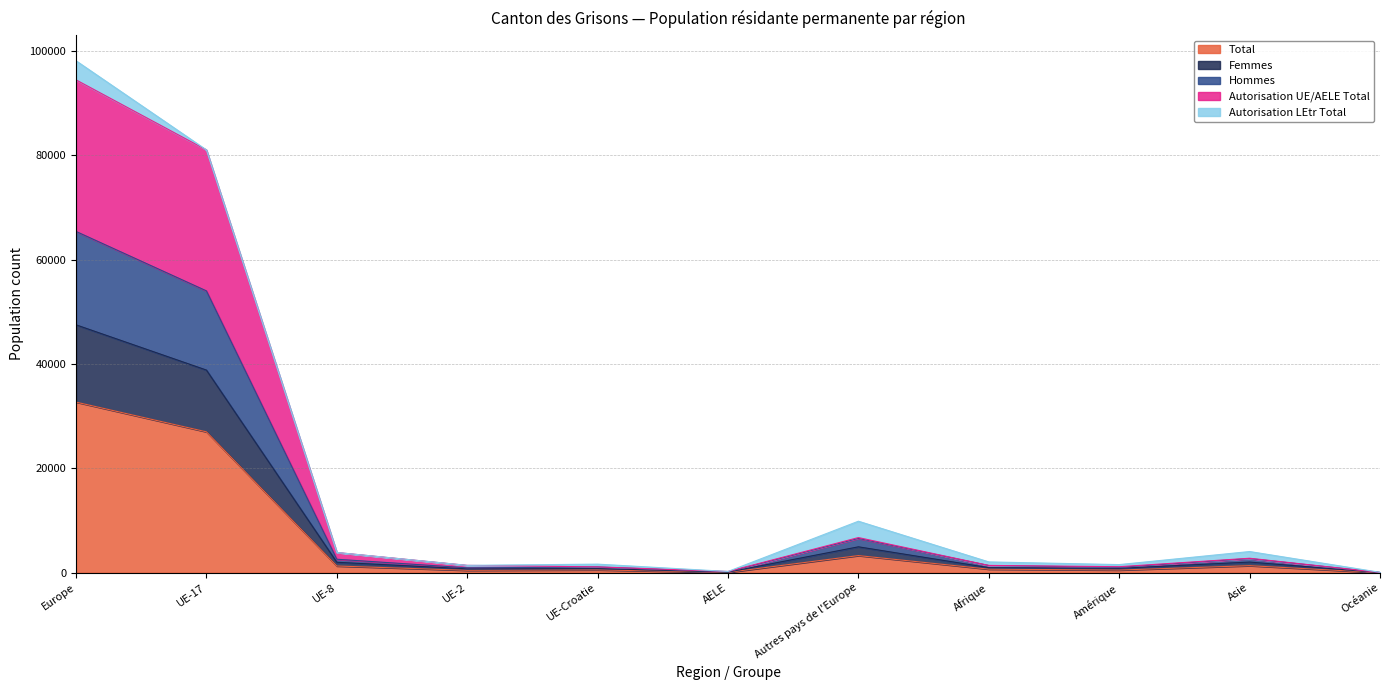

What is the maximum value for Total?

32715